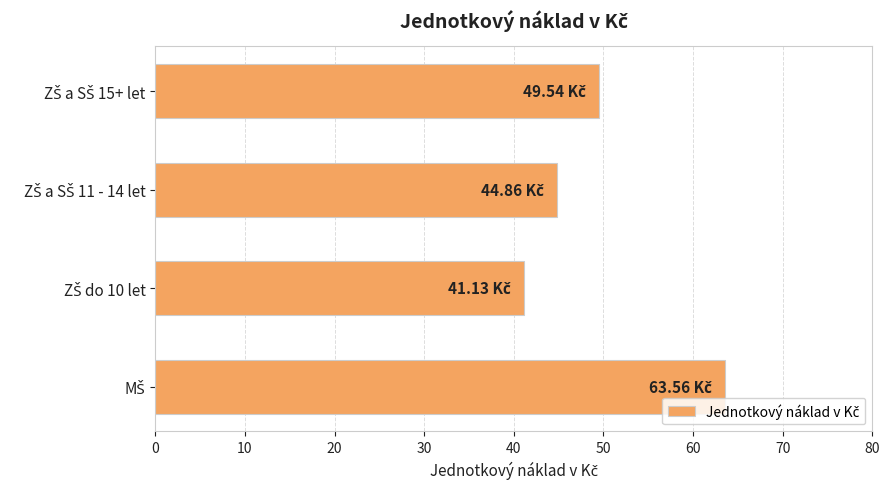

What is the average value?

49.8